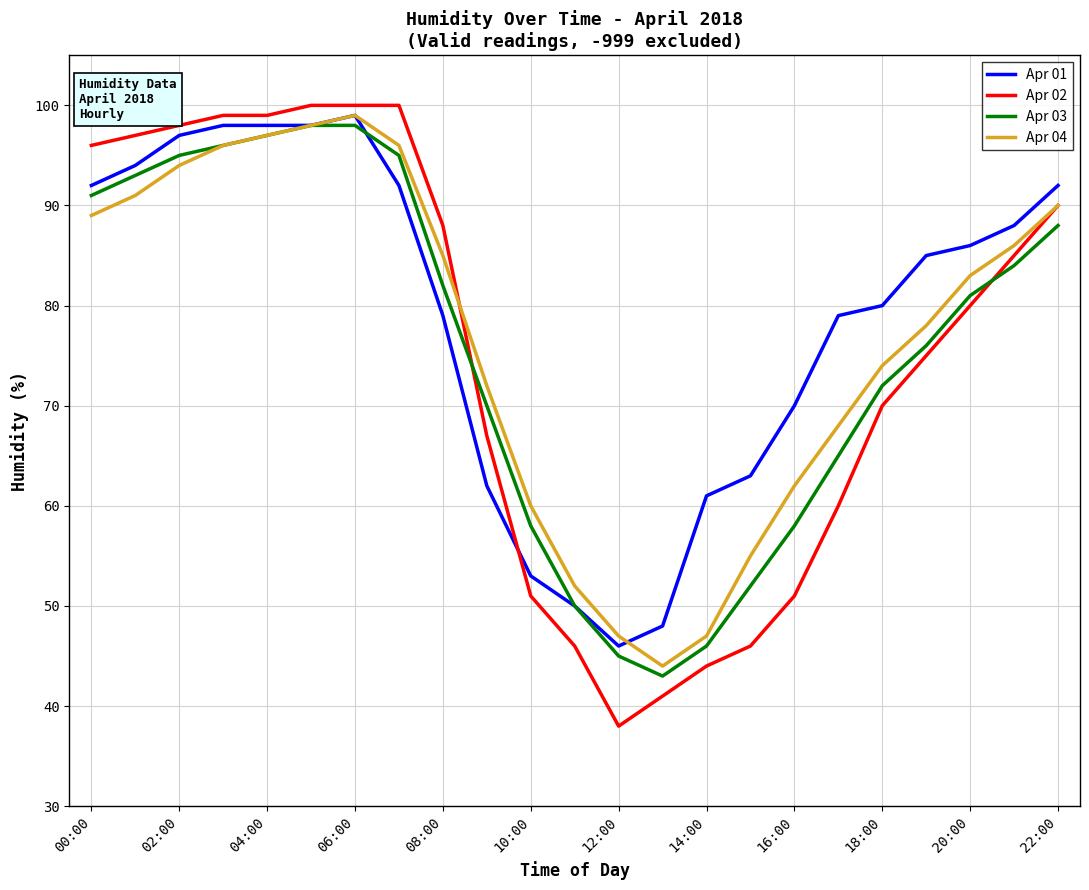

Which series has the largest range (max minus min)?

Apr 02